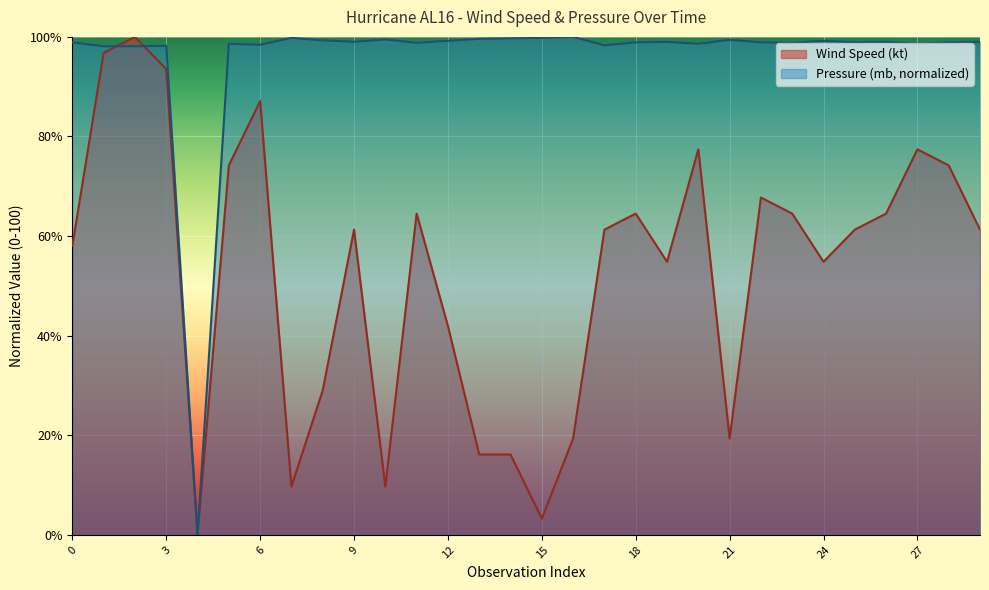

Does the chart display data point markers on the line(s)?

No